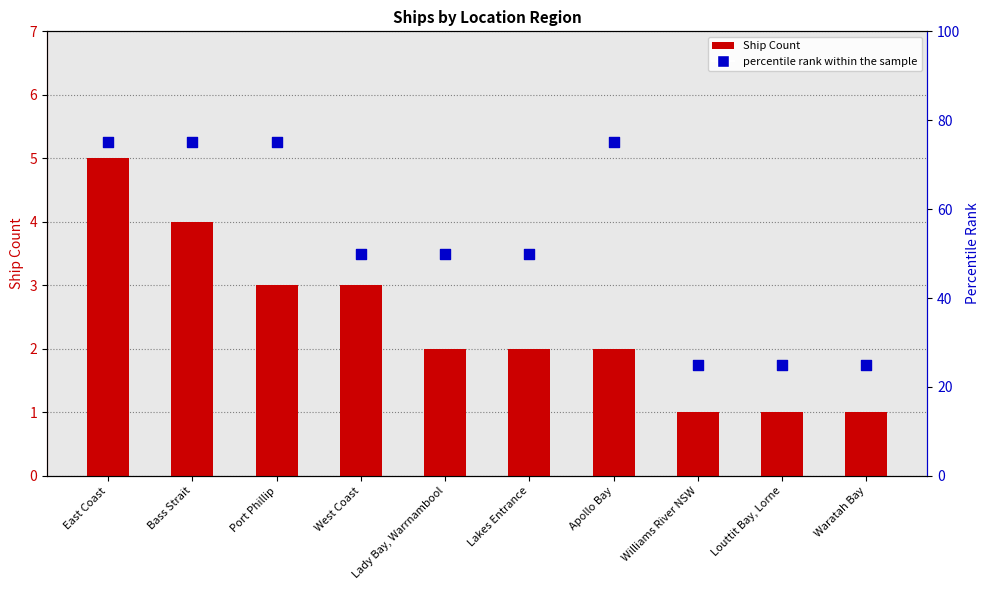

Which series contains the highest Y value?

percentile rank within the sample